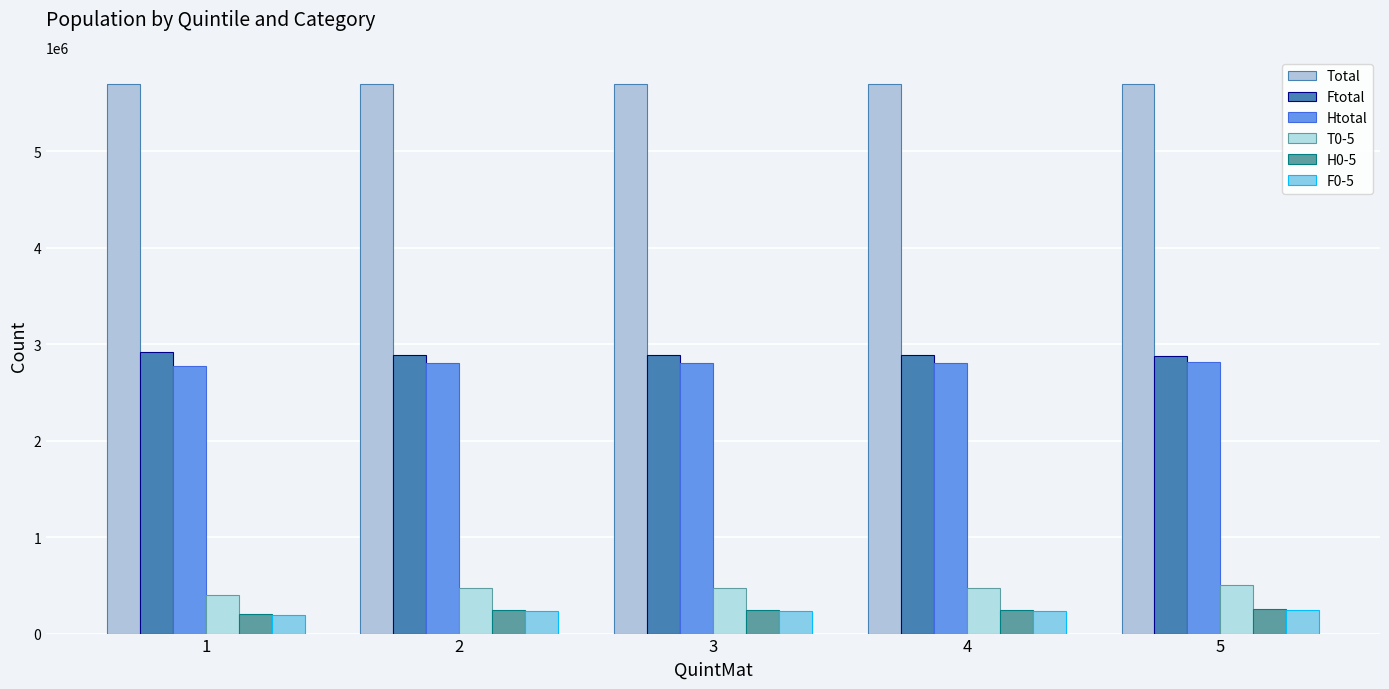

What is the total value across all series at 5?

12392380